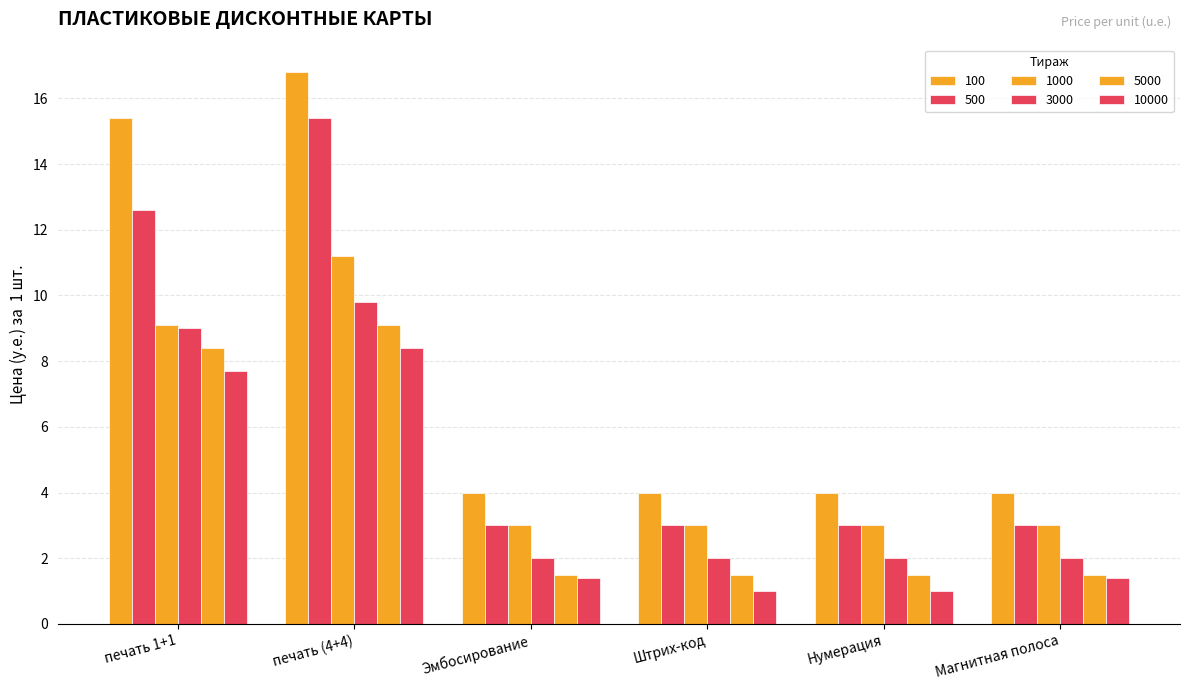

Which has a higher value, Эмбосирование or печать (4+4)?

печать (4+4)